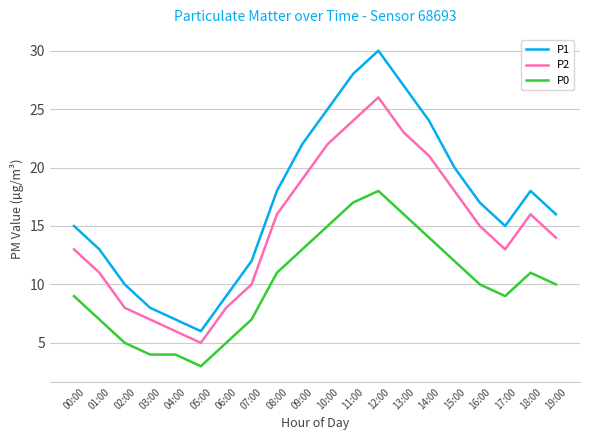

True or false: P1 and P0 cross at least once.

False